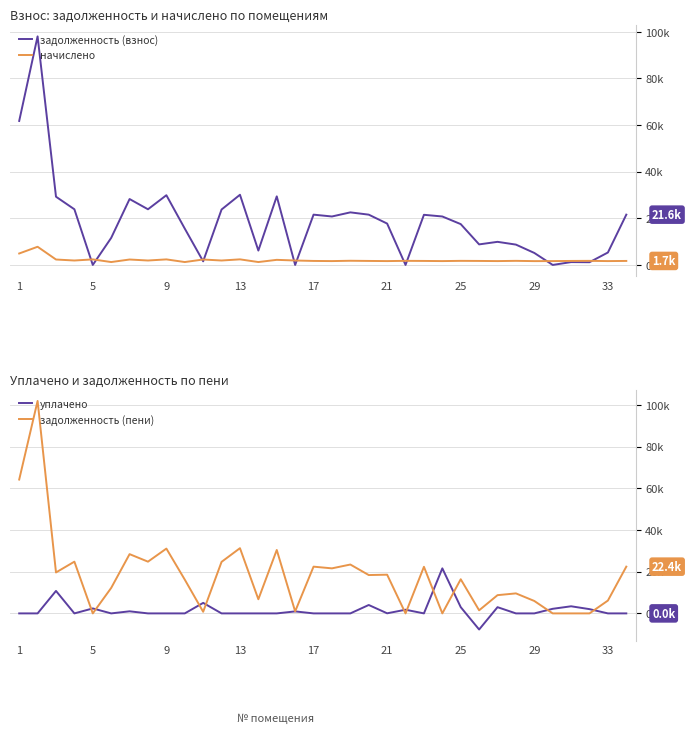

Is it true that начислено equals 1751.1 at 31?

True